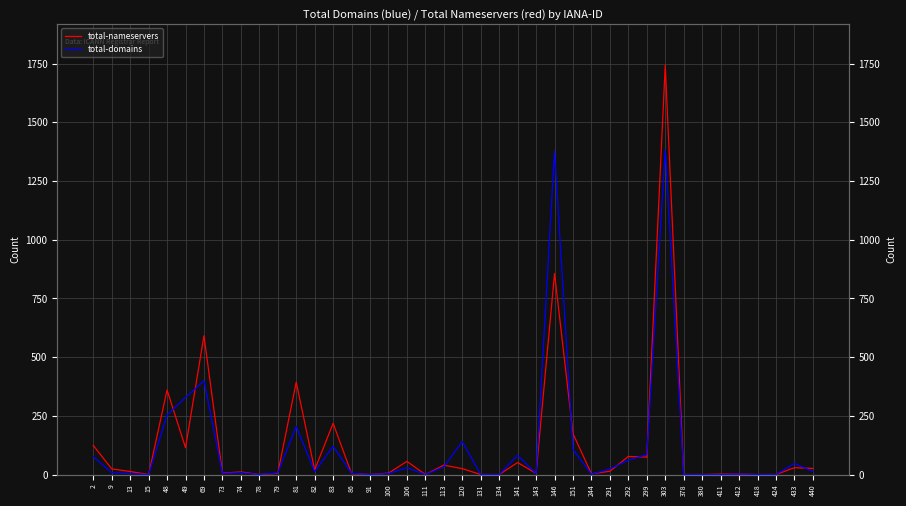

The total-nameservers series shows 962 at 380. True or false?

False